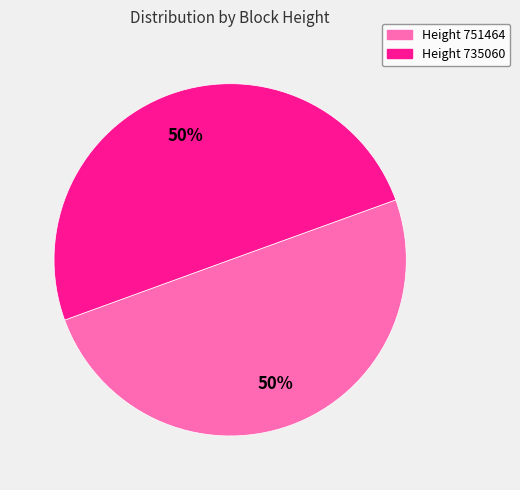

To the nearest percent, what is the average slice percentage?

50%